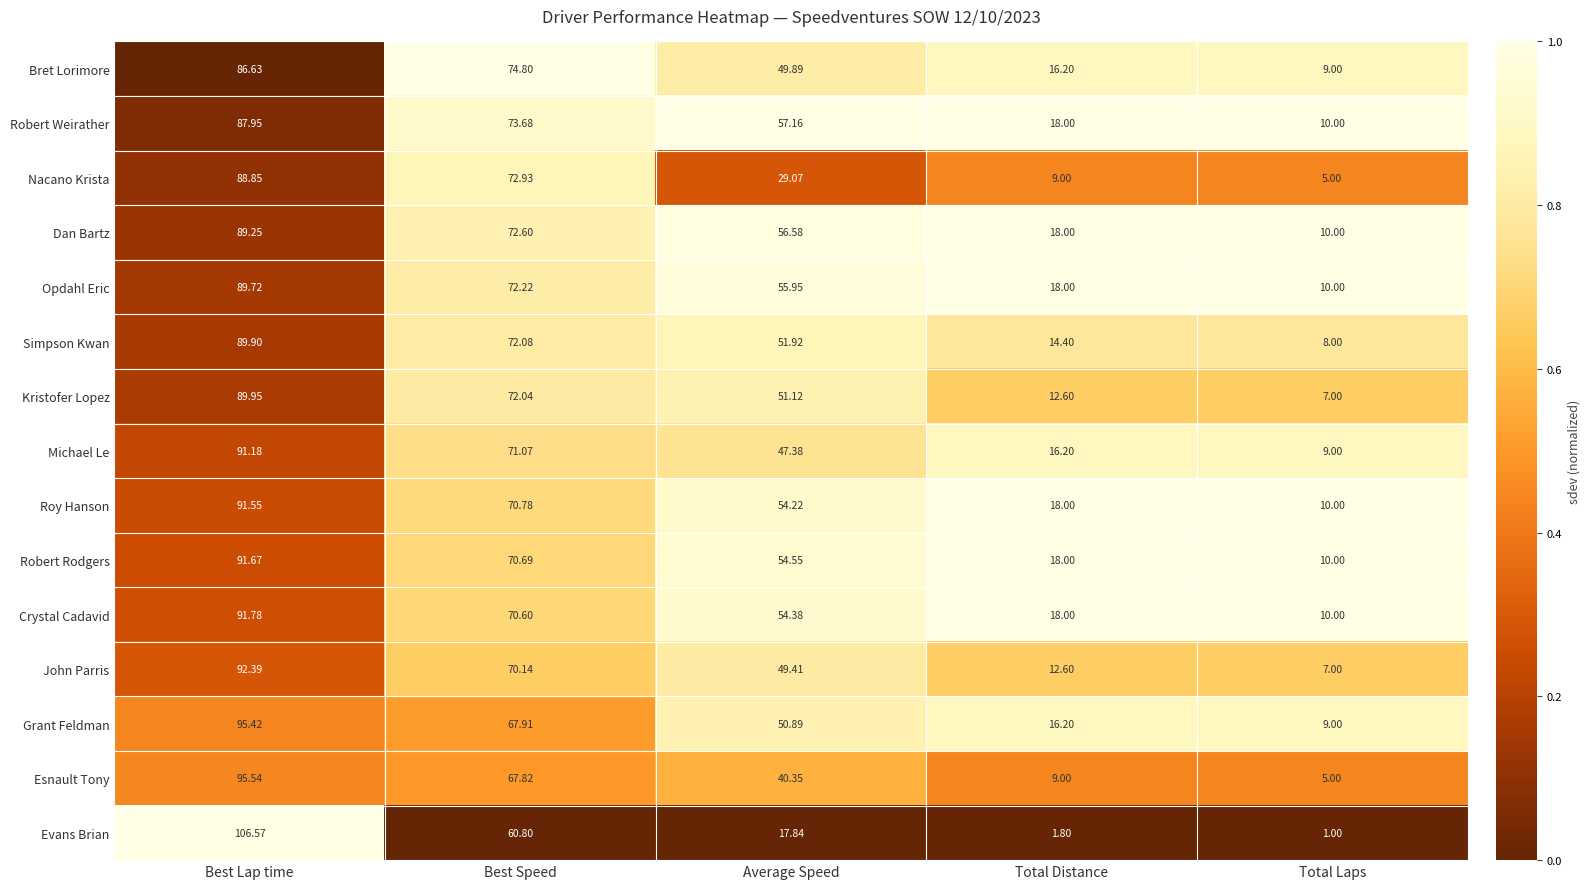

Which series has the widest spread of values?

Evans Brian